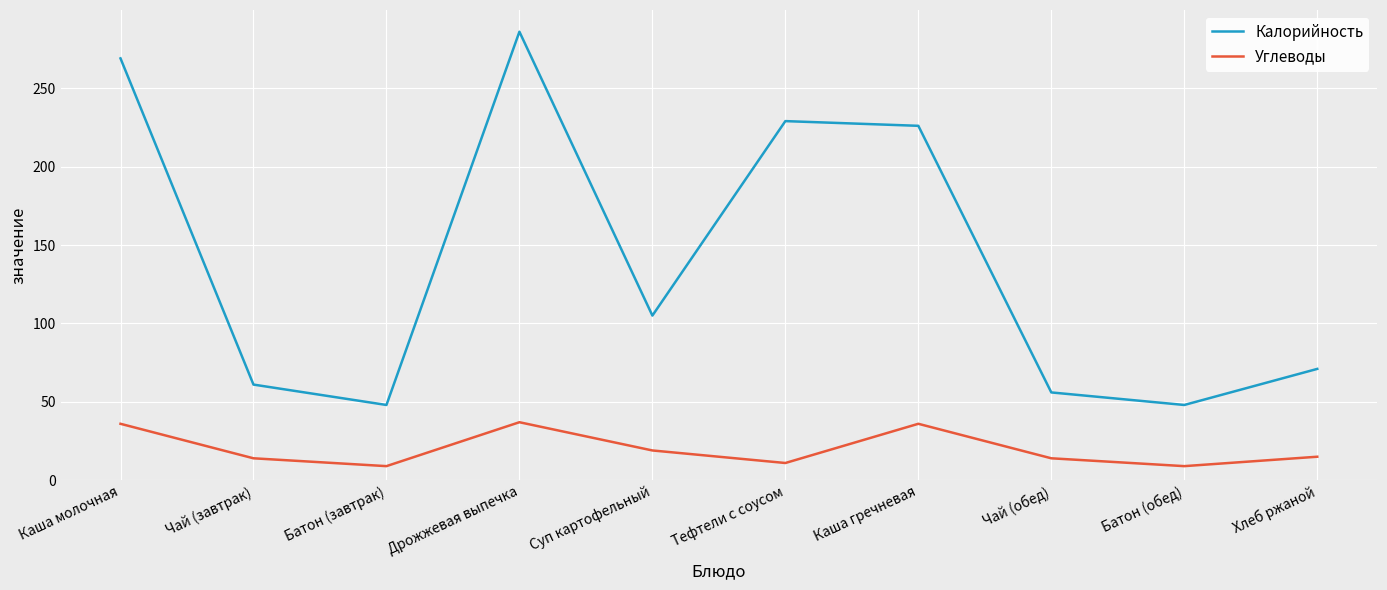

True or false: Калорийность has a value of 88 at Чай (обед).

False